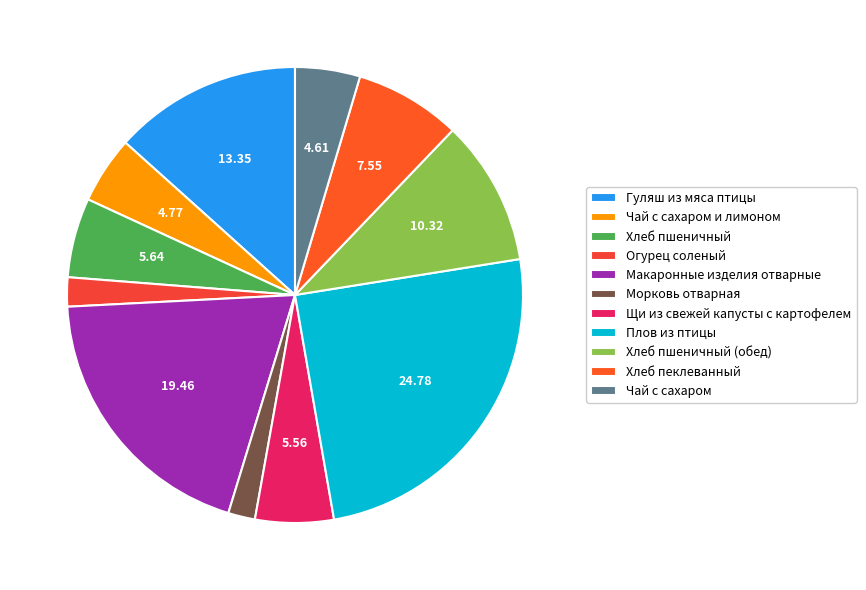

What is the ratio of the value at Плов из птицы to the value at Хлеб пеклеванный?

3.3